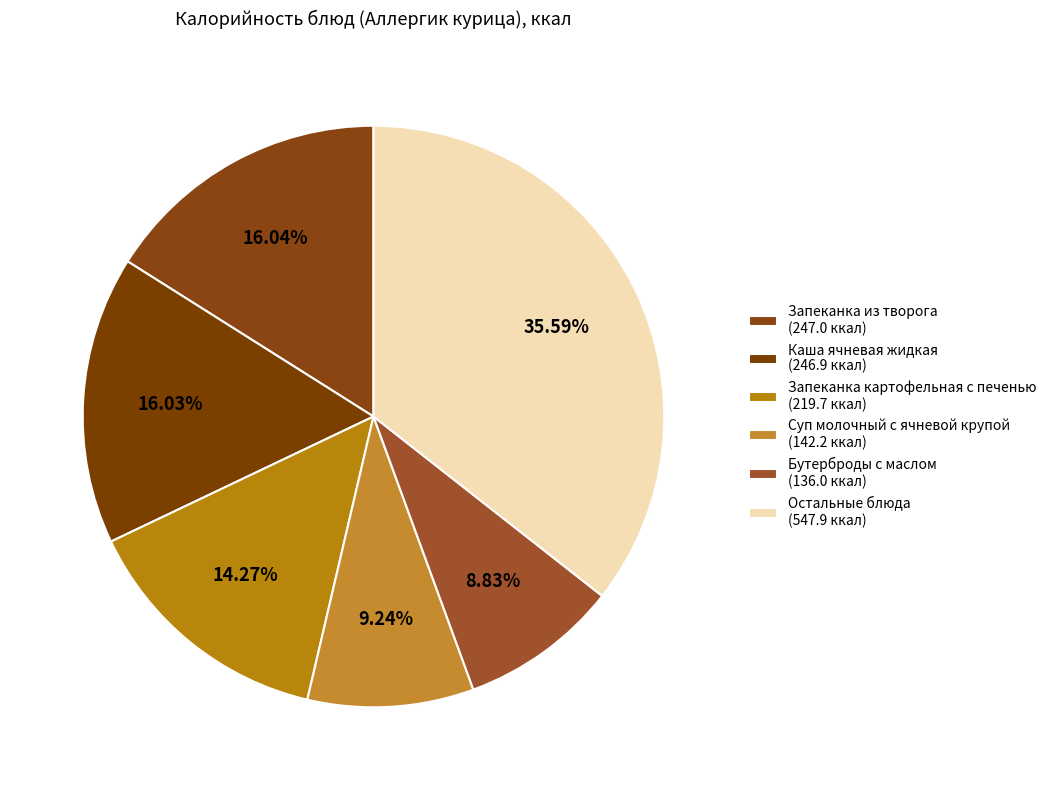

How many segments does this pie chart have?

6